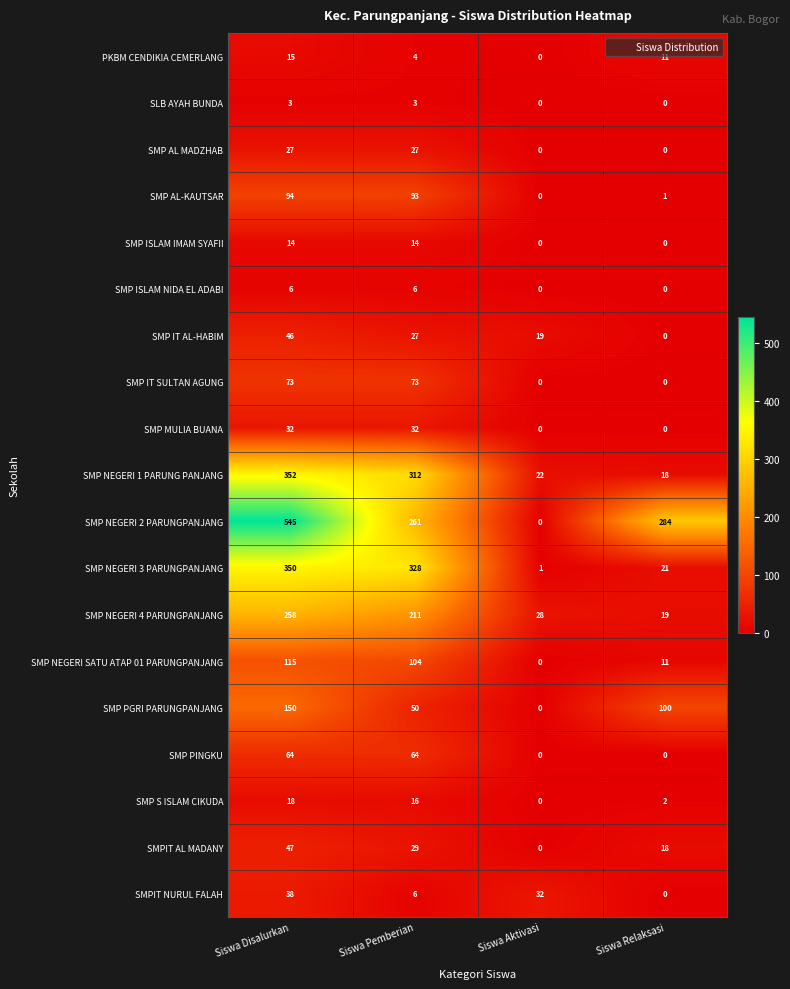

Which series has the largest total across all categories?

SMP NEGERI 2 PARUNGPANJANG